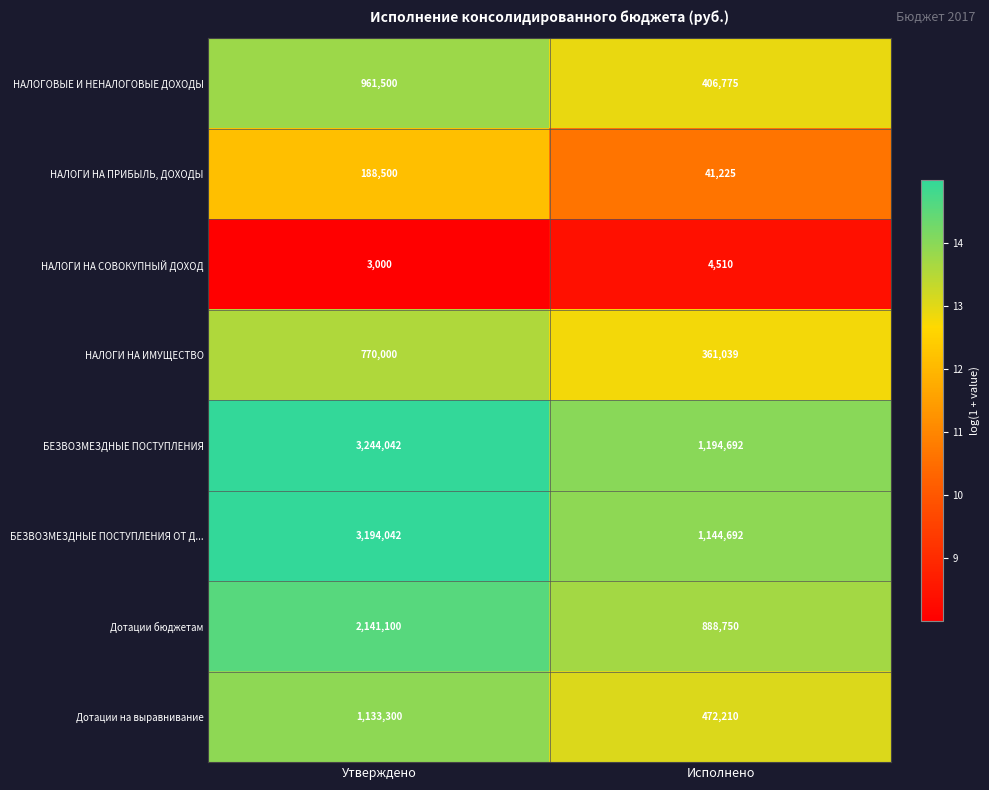

What is the average value of the БЕЗВОЗМЕЗДНЫЕ ПОСТУПЛЕНИЯ series?

2219367